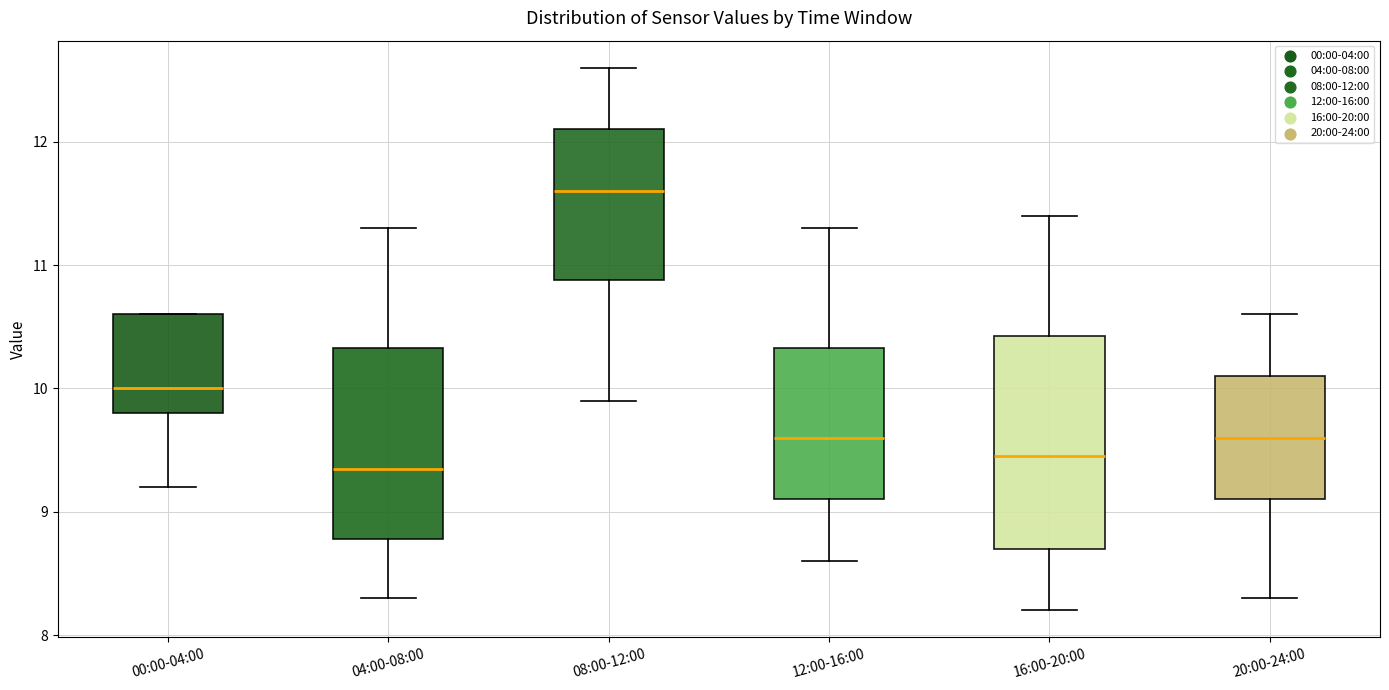

Comparing the boxes themselves (not the whiskers), which one is the tallest?

16:00-20:00